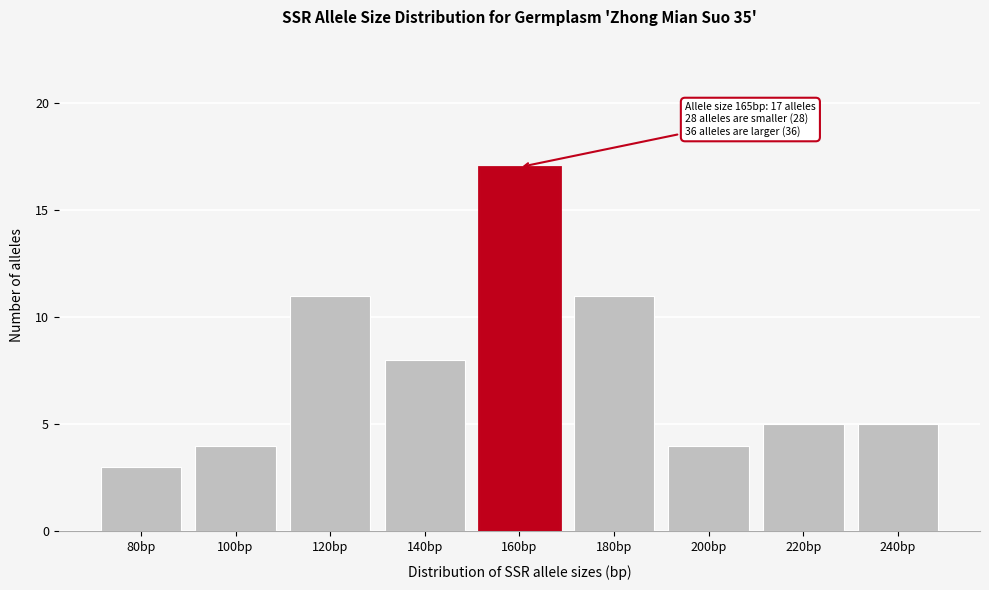

Reading left to right, extract all data points from this chart.

3	4	11	8	17	11	4	5	5